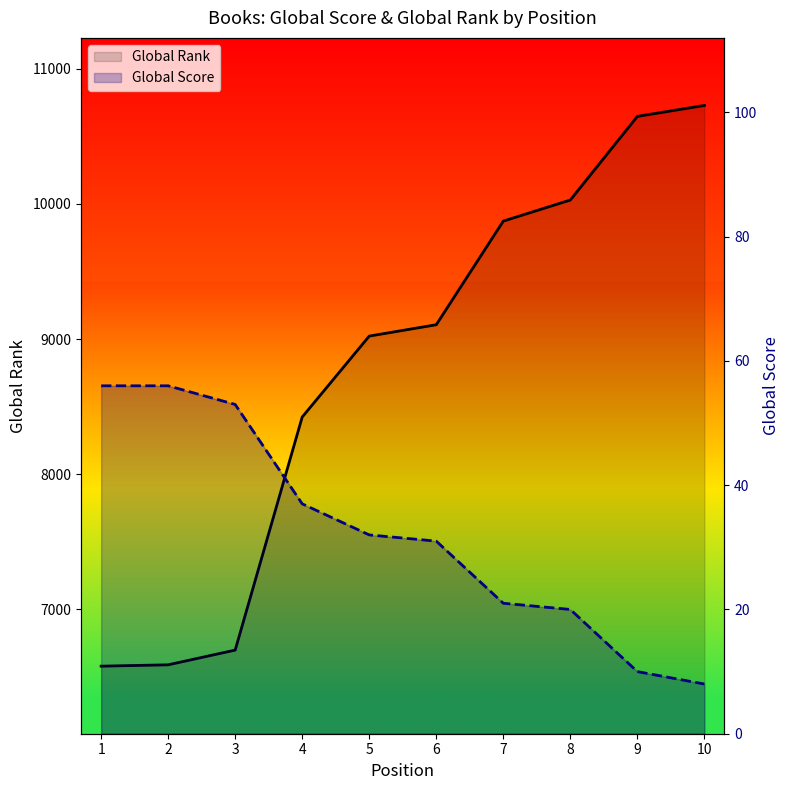

What is the difference between the maximum and minimum values in the Global Rank series?

4150